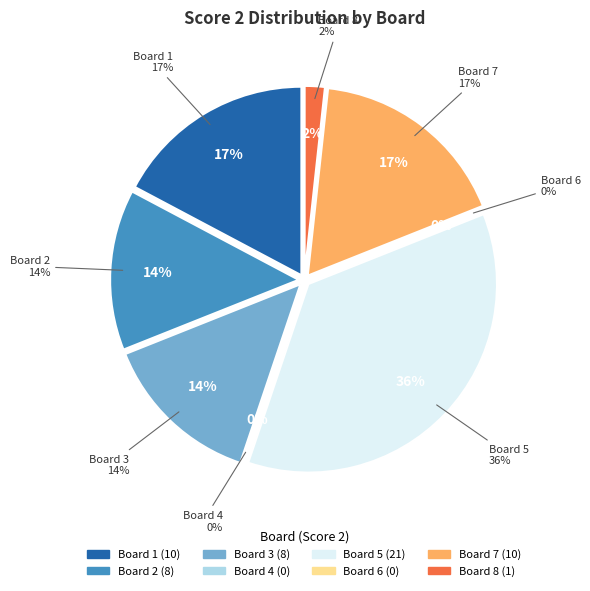

Which category has the smallest portion of the pie?

Board 4